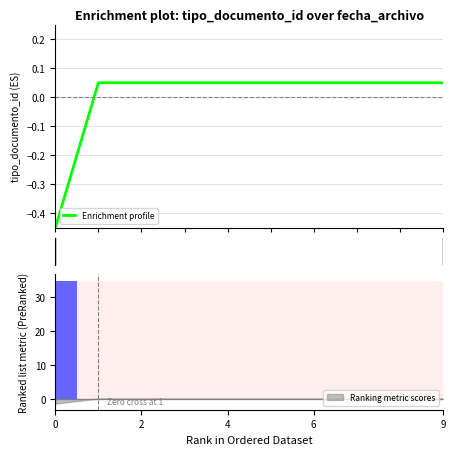

How many positive values are there?

9